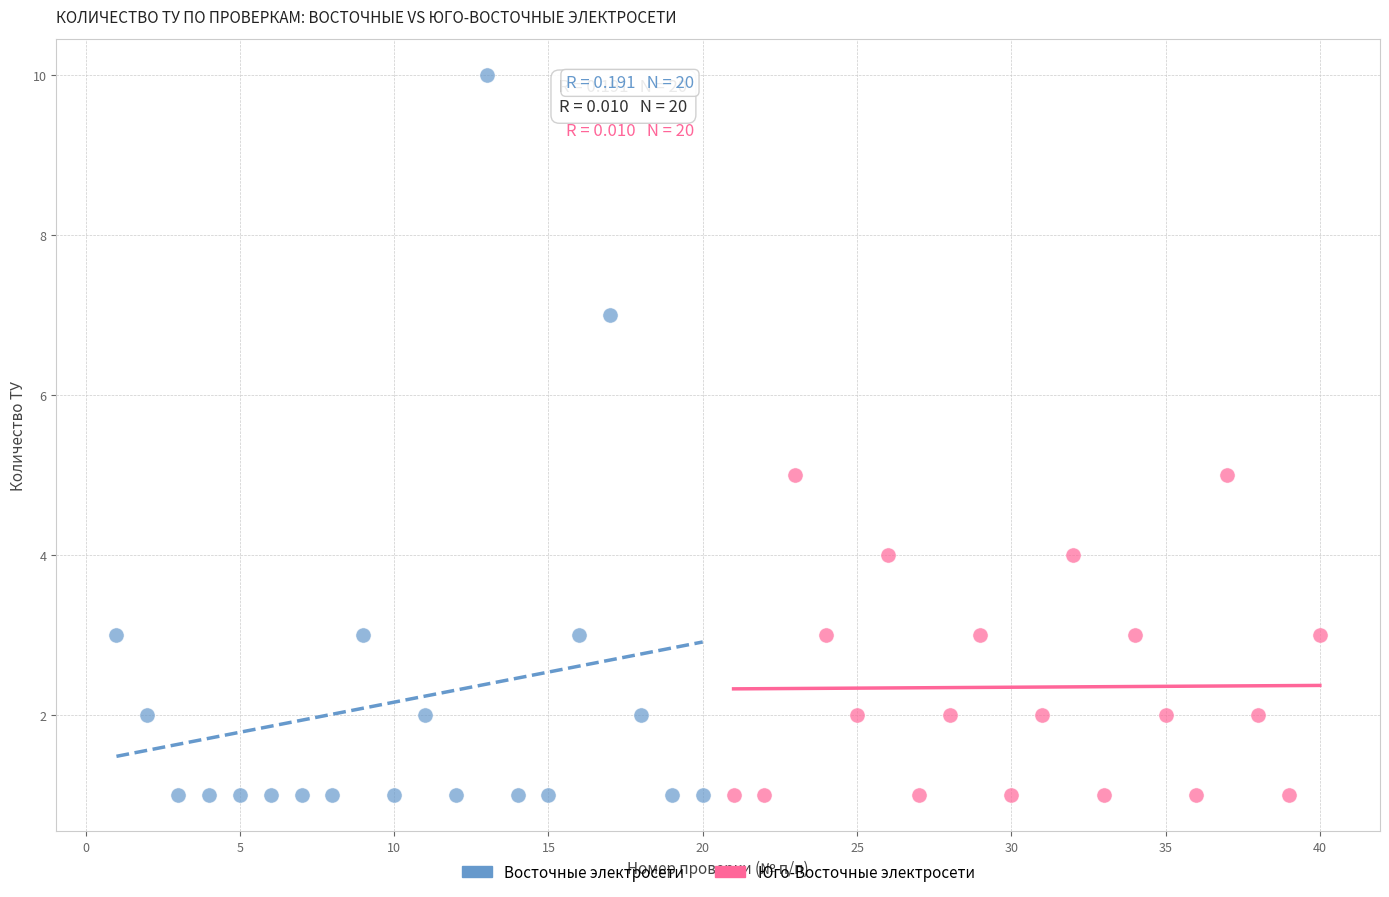

Which series has the widest spread of Y values?

Восточные электросети